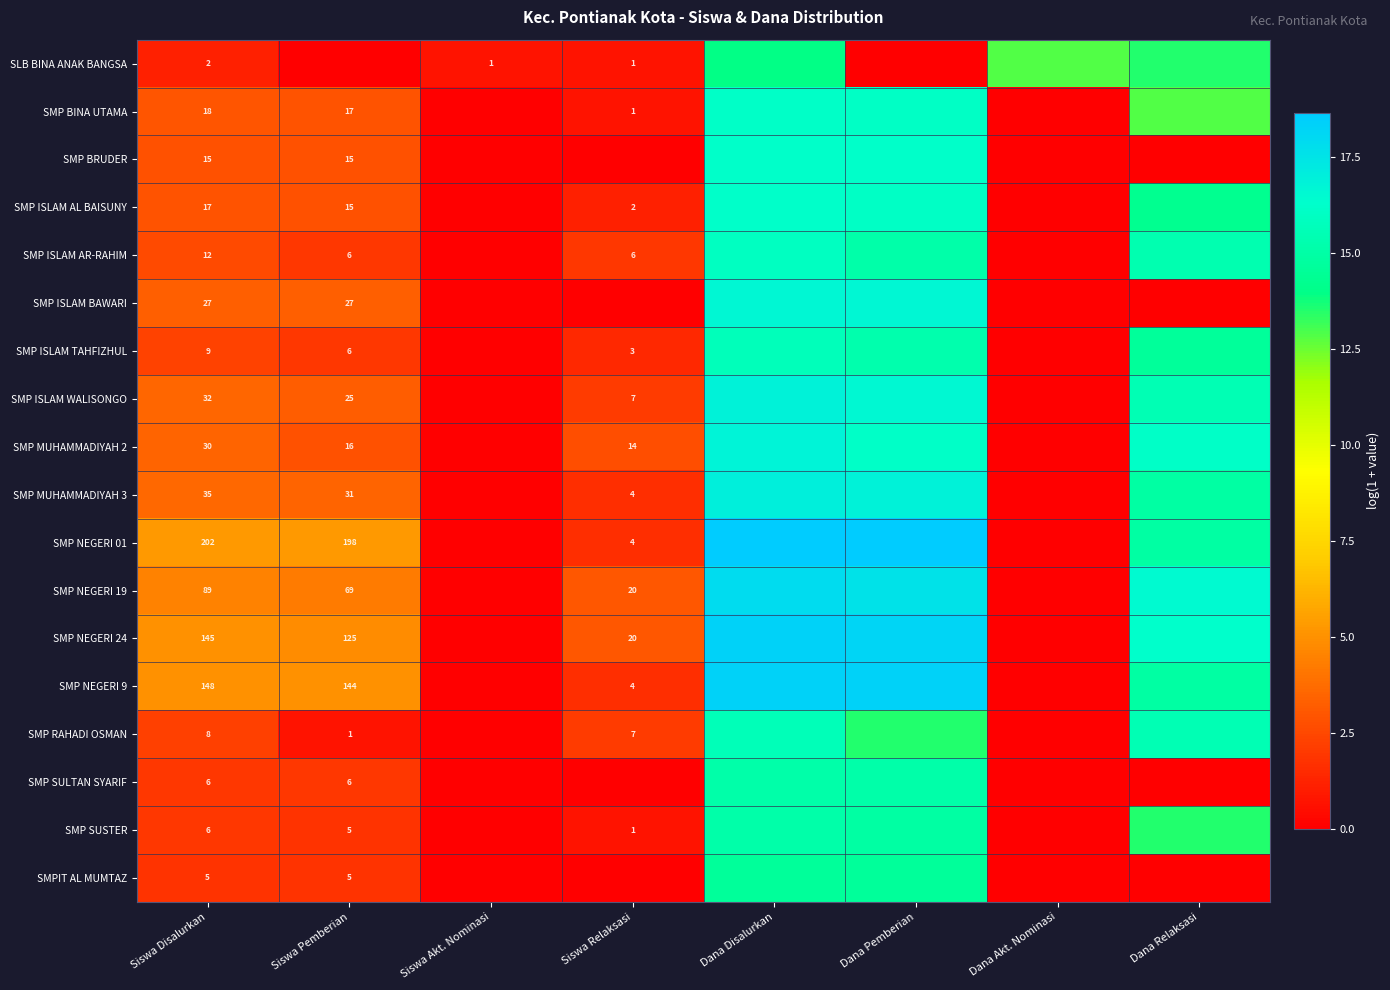

What is the difference between the maximum and minimum values in the SMP NEGERI 01 series?

18.6